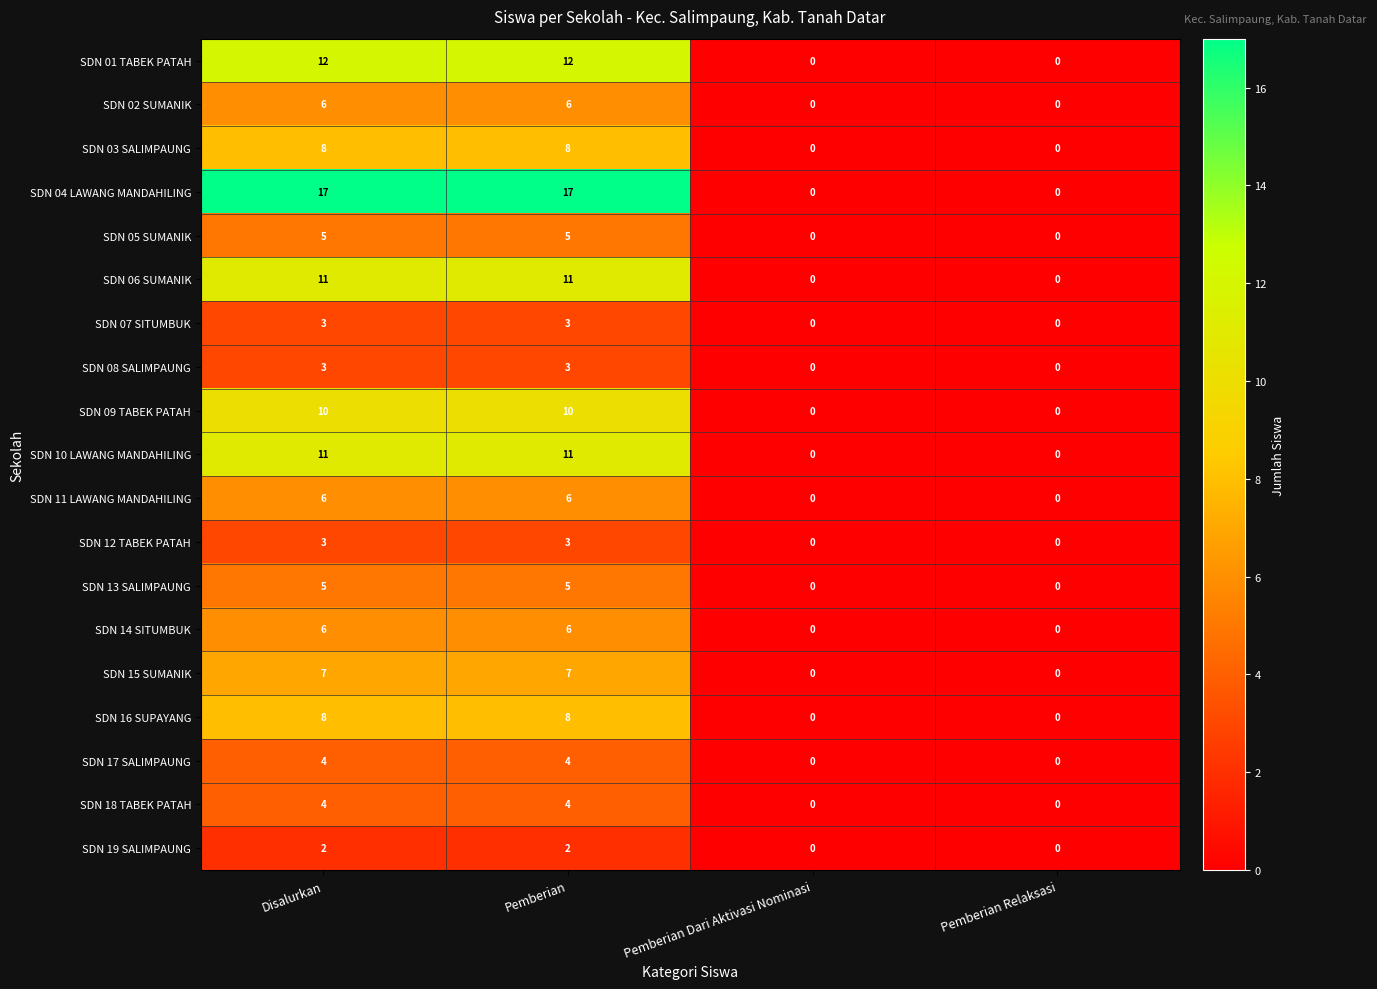

What is the maximum value shown in the chart?

17